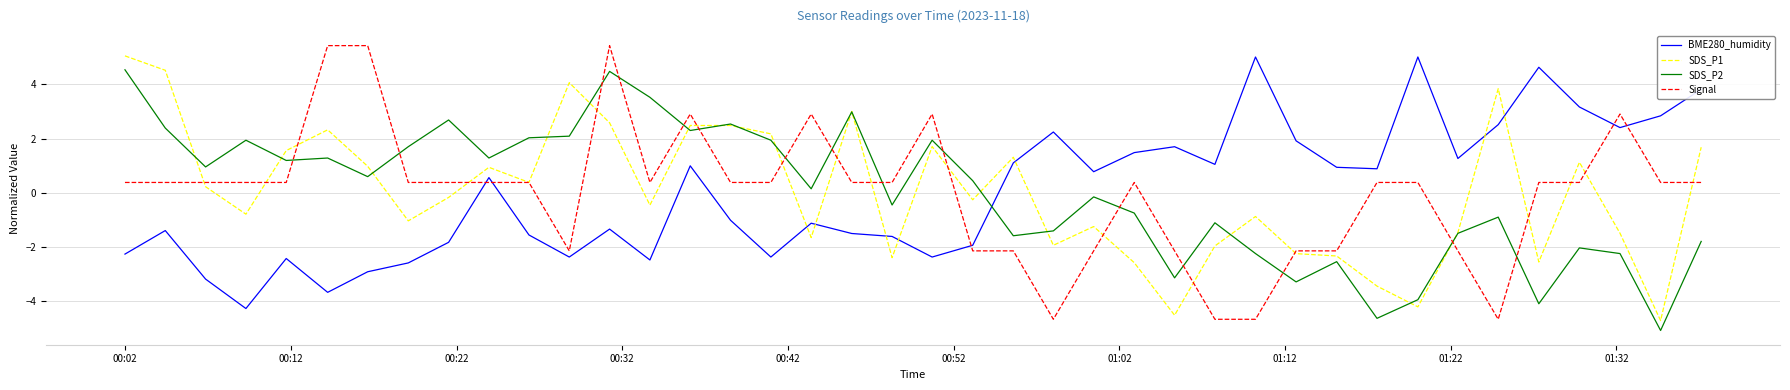

What is the minimum value shown in the chart?

-5.1